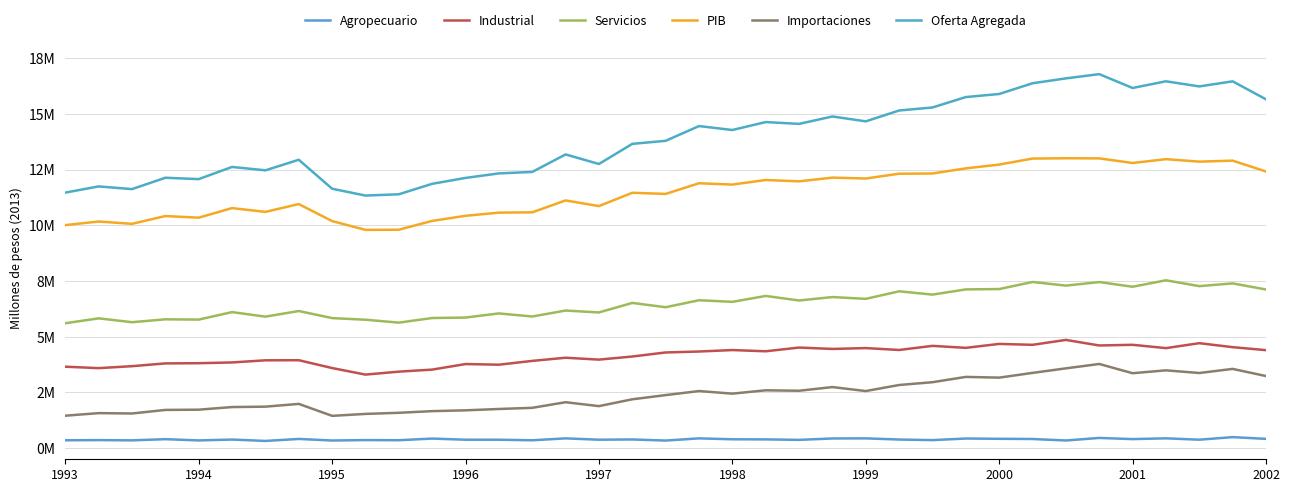

What is the maximum value for Oferta Agregada?

16782517.1